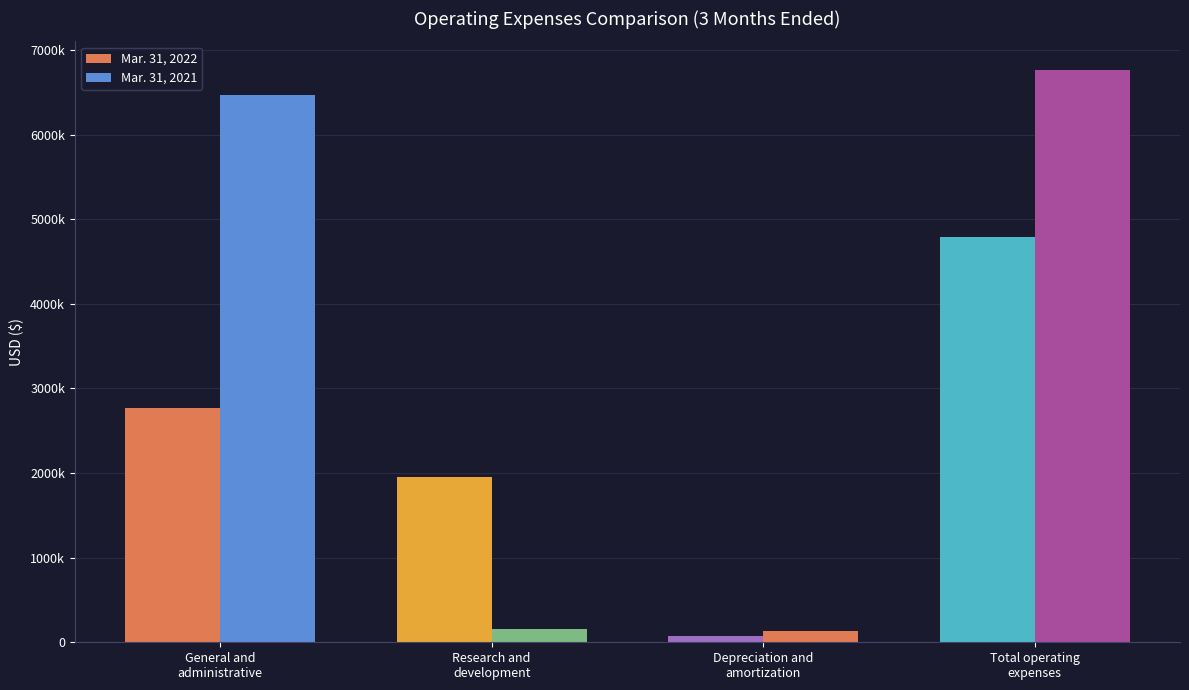

Is the value of Mar. 31, 2021 - seg1 at General and
administrative greater than the value of Mar. 31, 2022 - seg1 at Depreciation and
amortization?

Yes